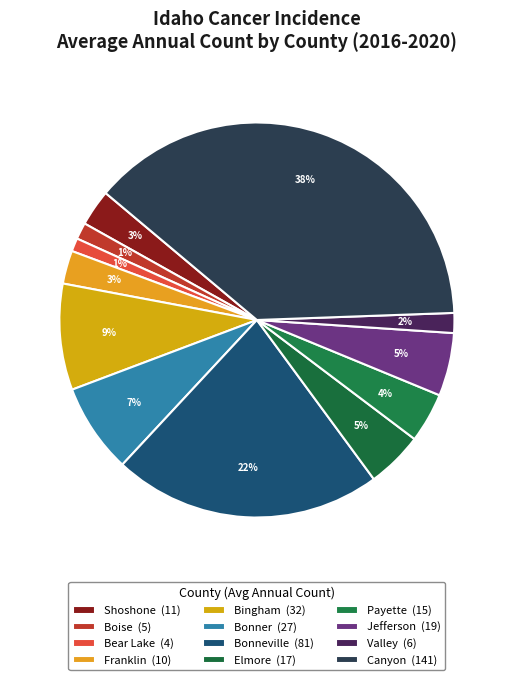

Count the number of slices in the pie.

12